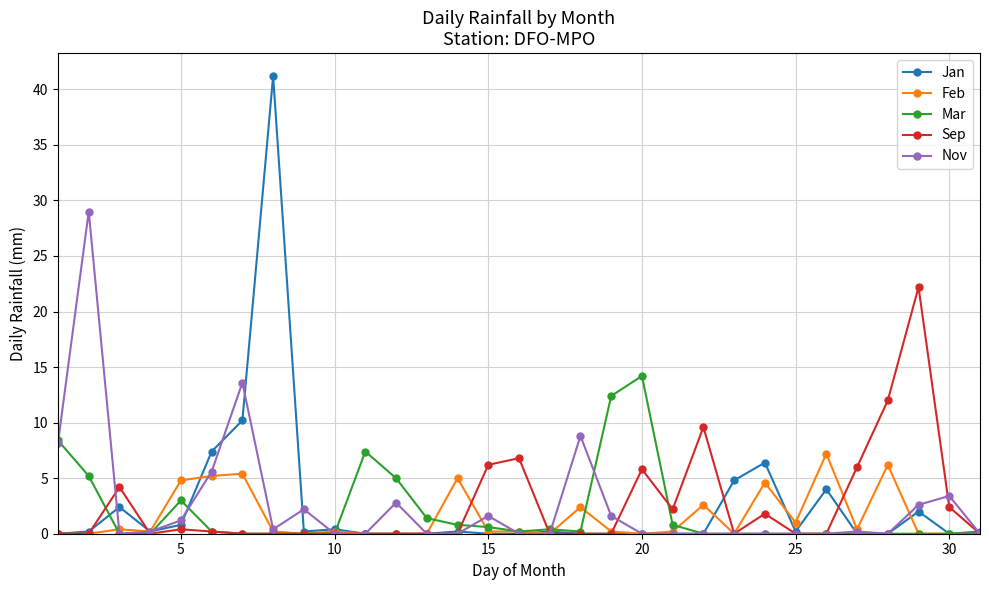

In Jan, how many points are higher than both neighbors (excluding endpoints)?

8